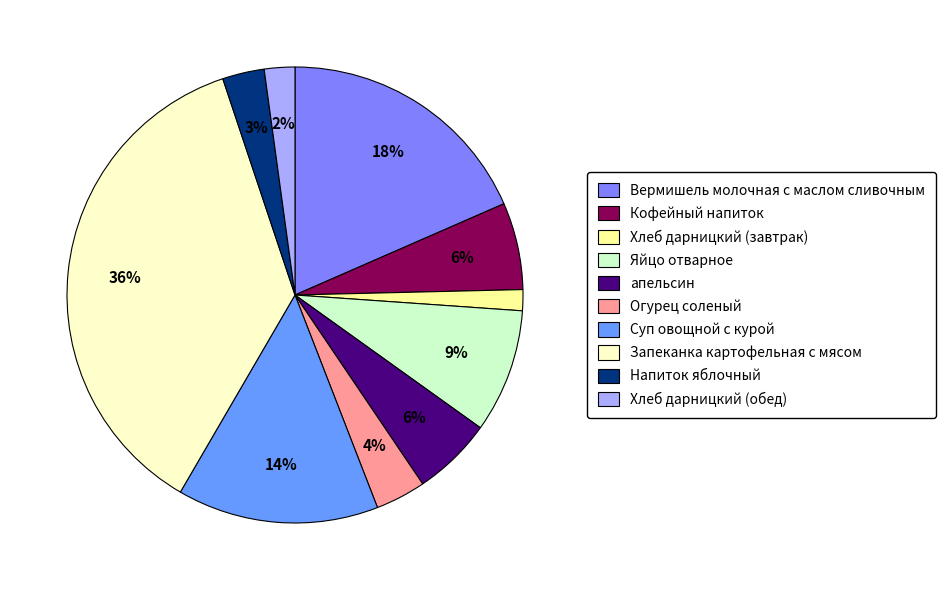

What is the largest slice in the pie chart?

Запеканка картофельная с мясом